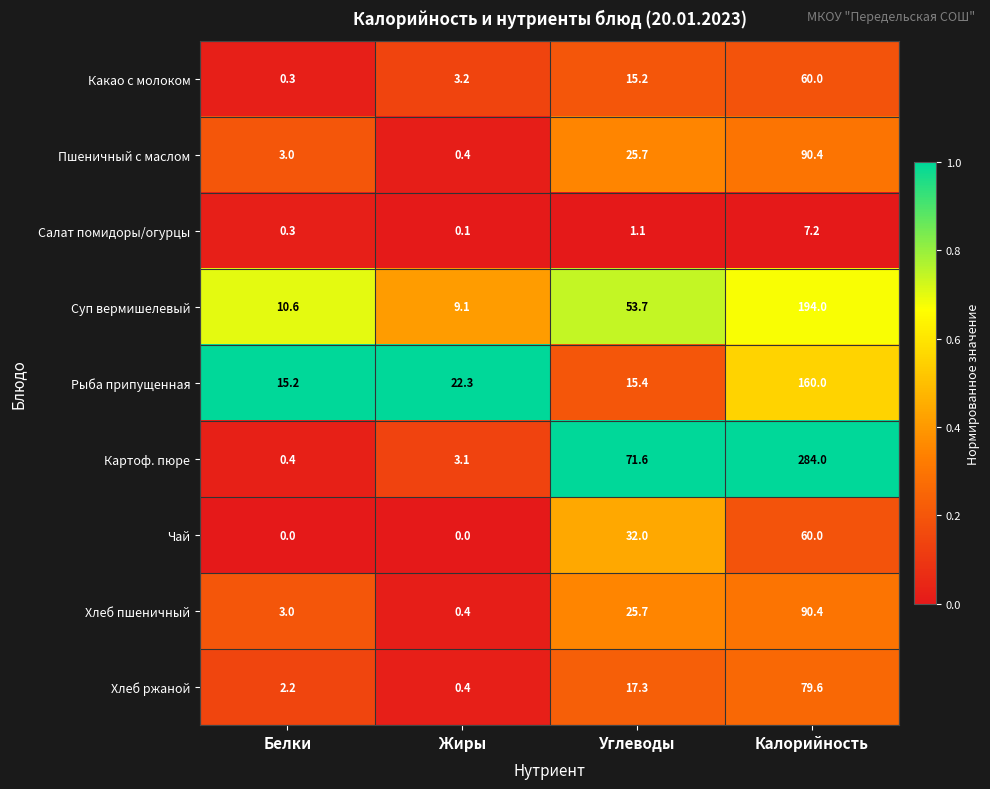

What is the total value across all series at Углеводы?

257.7